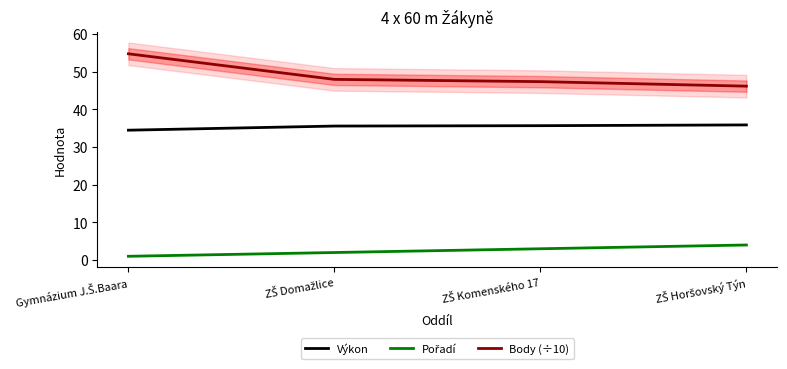

At Gymnázium J.Š.Baara, list the series in order from smallest to largest.

Pořadí, Výkon, Body (÷10)